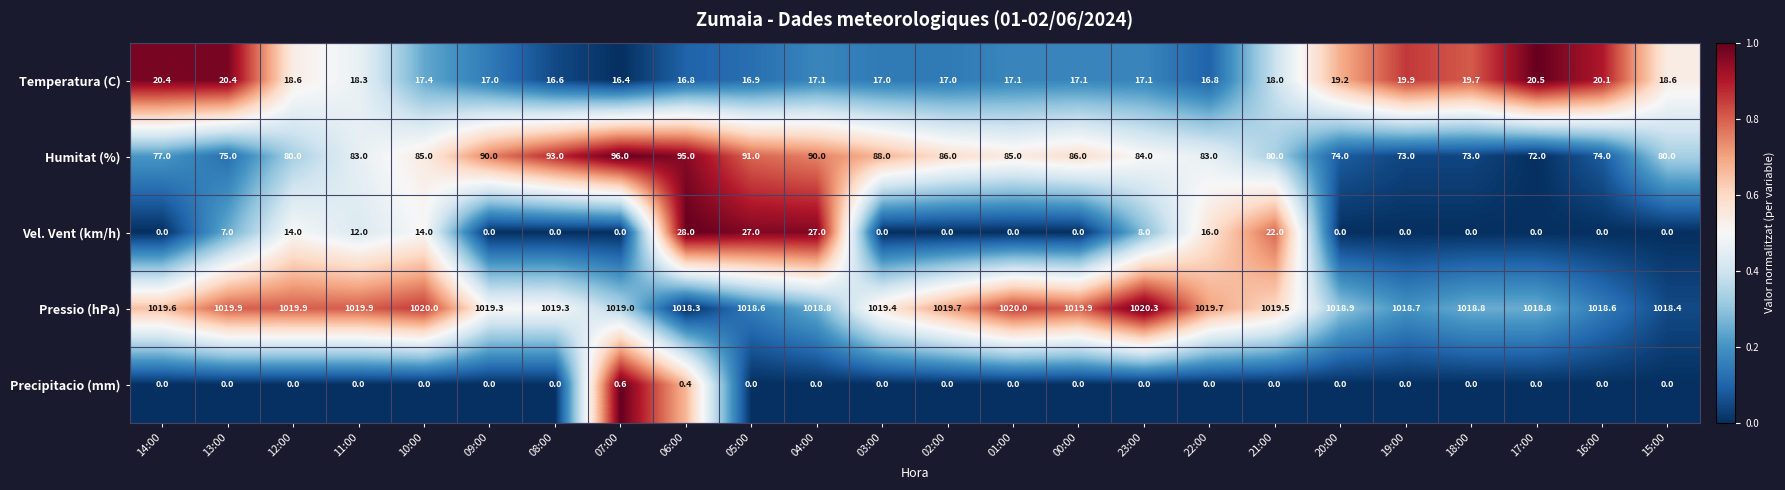

How many distinct data groups are displayed?

5